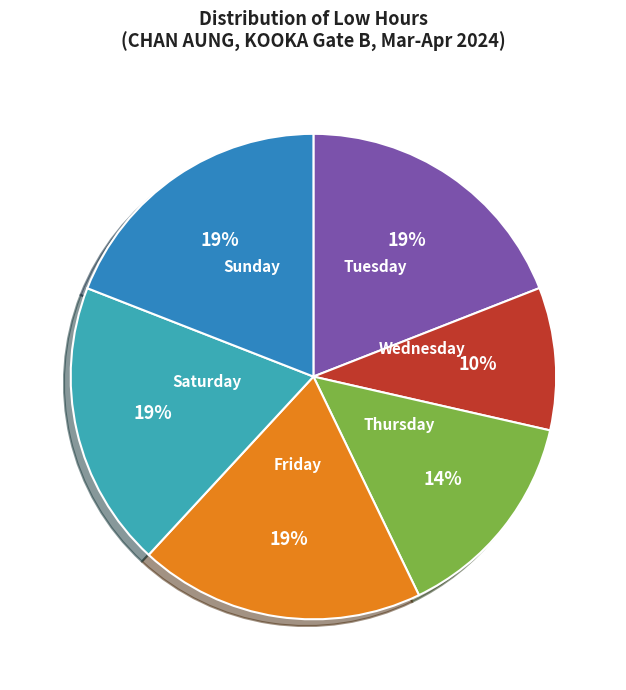

To the nearest percent, what percentage of the pie is Wednesday?

10%